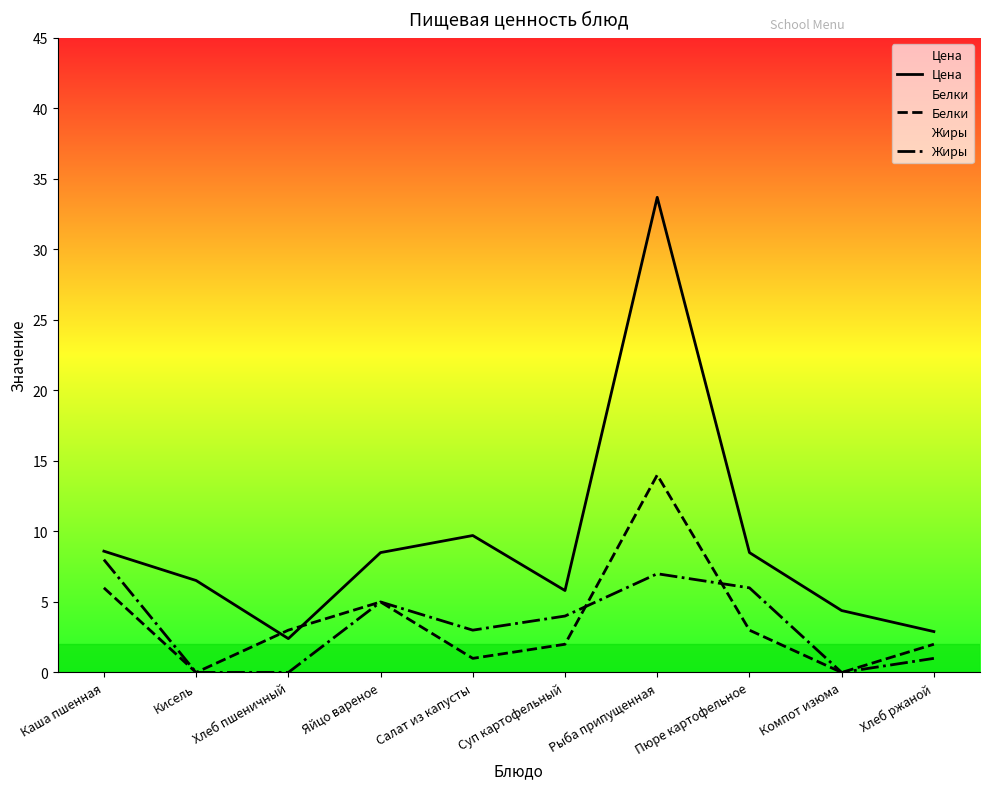

At which label does Белки reach its minimum?

Кисель